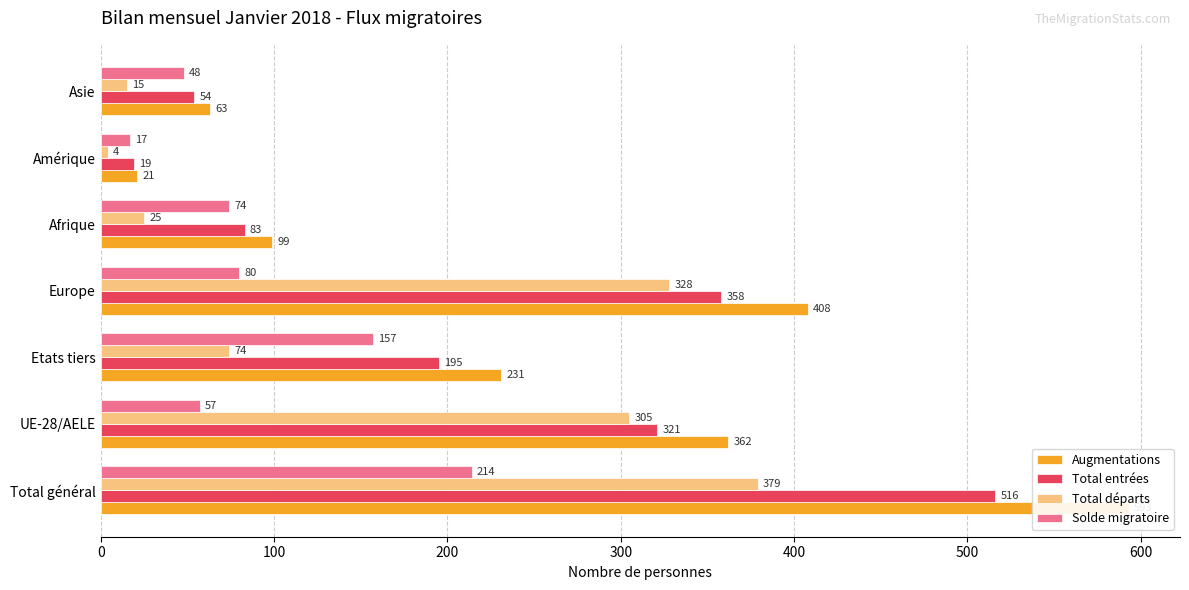

The value of Solde migratoire at Etats tiers is 72. True or false?

False